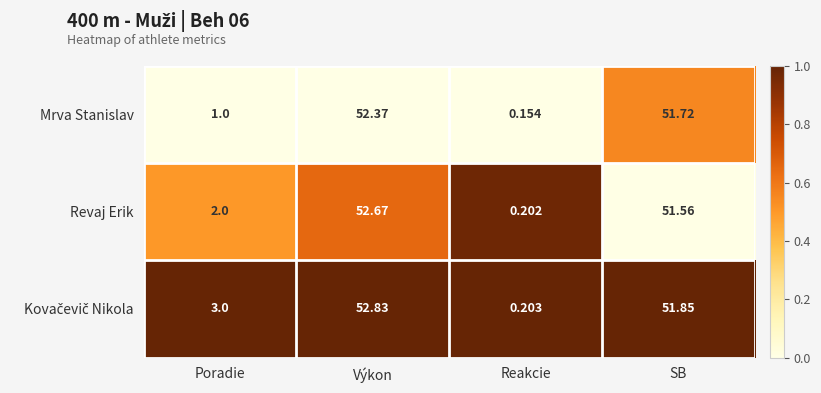

Rank the categories by Mrva Stanislav value from lowest to highest.

Reakcie, Poradie, SB, Výkon